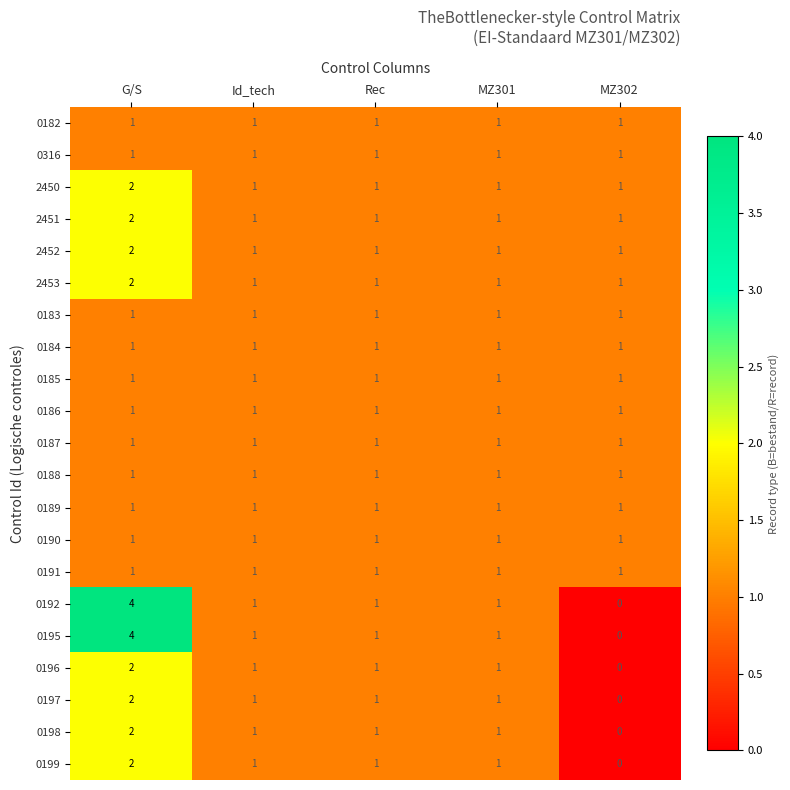

What is the total value across all series at Id_tech?

21